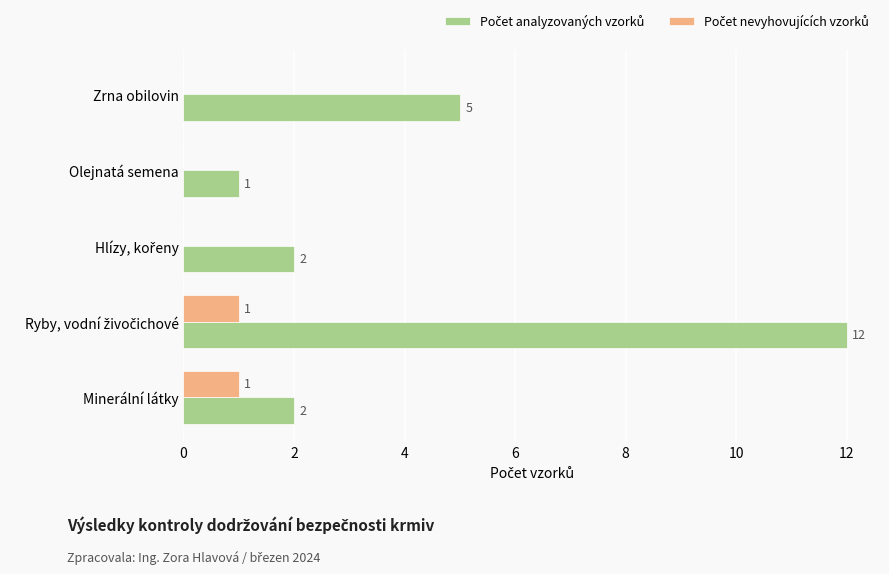

What is the maximum value shown in the chart?

12